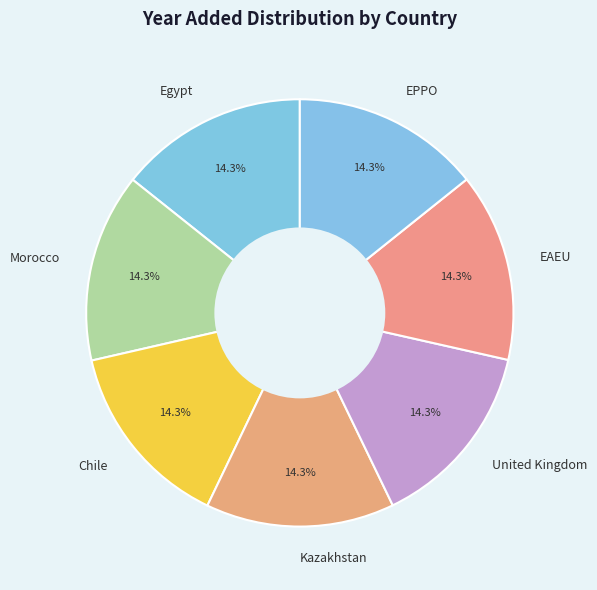

Count the number of slices in the pie.

7